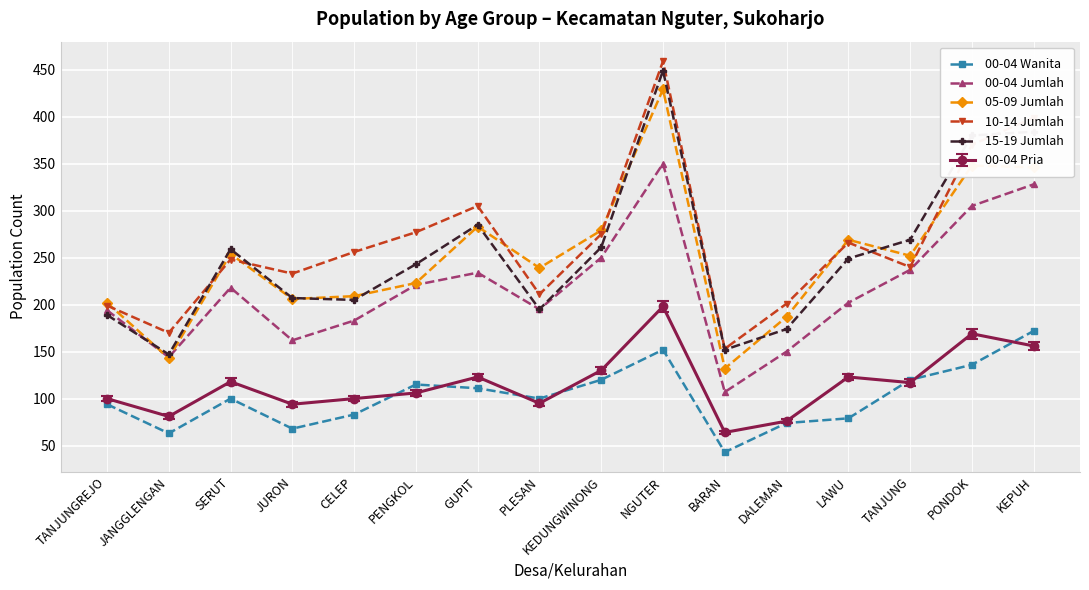

At which category is the sum across all series the highest?

NGUTER